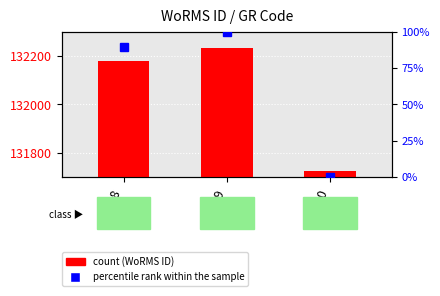

Reading right to left, list all the values displayed in this chart.

RAS80=131723	RAS79=132233	RAS78=132181